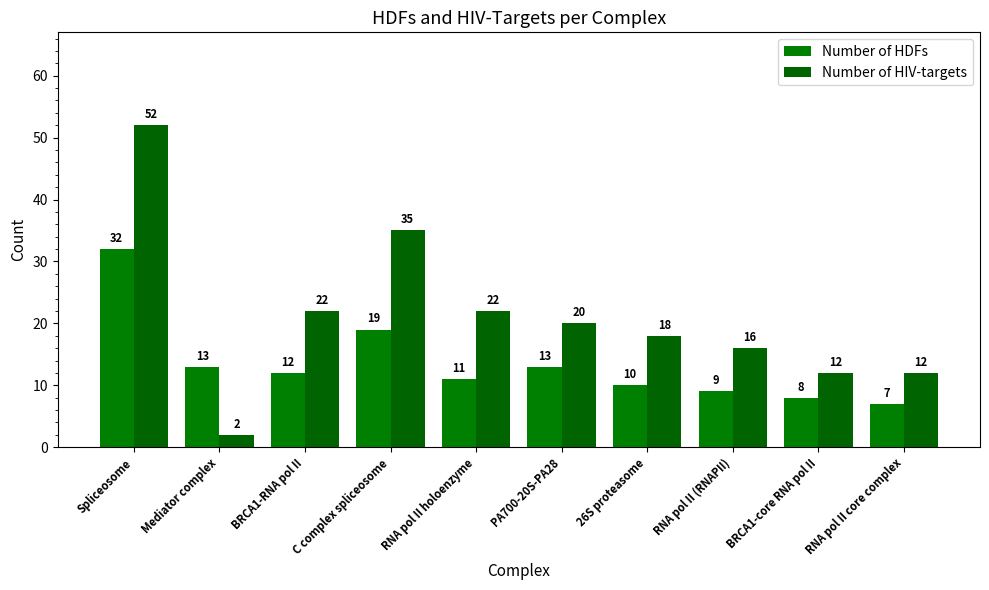

The Number of HIV-targets series shows 52 at Spliceosome. True or false?

True